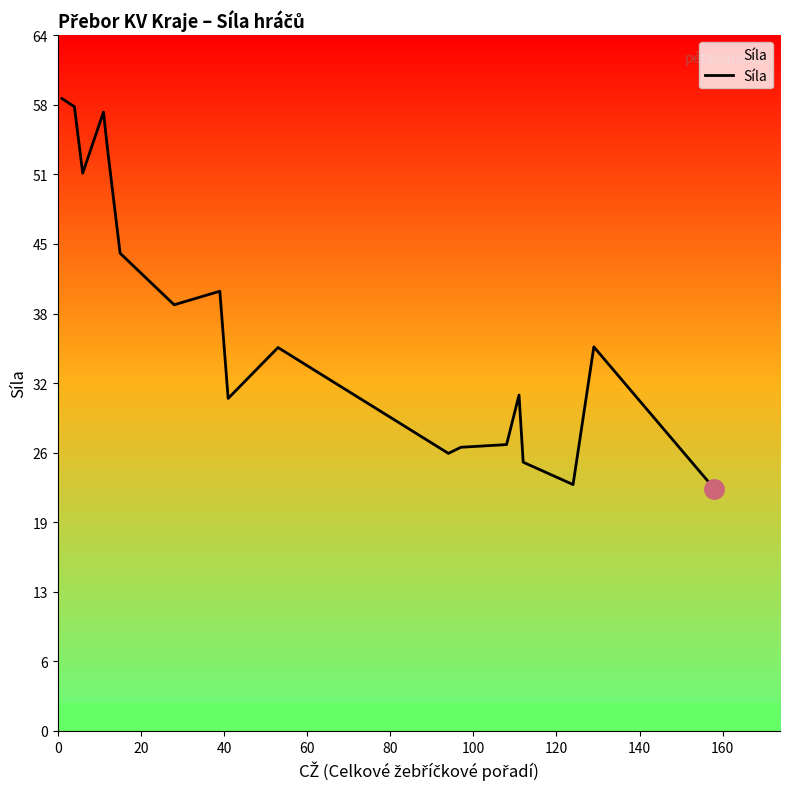

What is the difference between the maximum and minimum values?

35.9